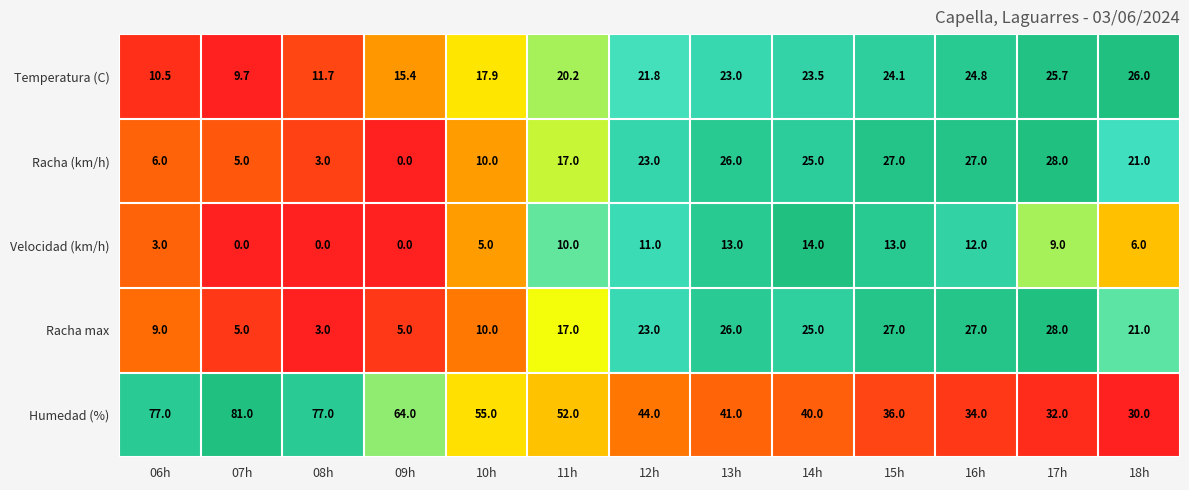

At which category is the sum across all series the highest?

13h